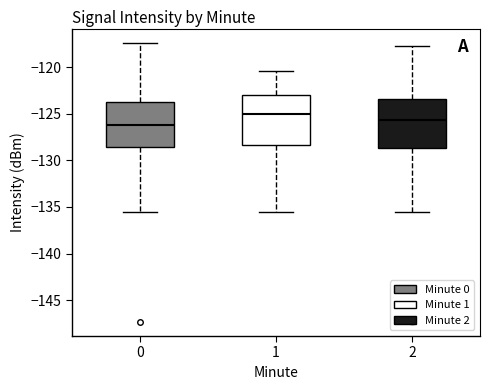

Where is the upper edge of the box at x = 0 on the y-axis? The values are not printed on the chart, so give them approximately, as read against the axis.

-124.0